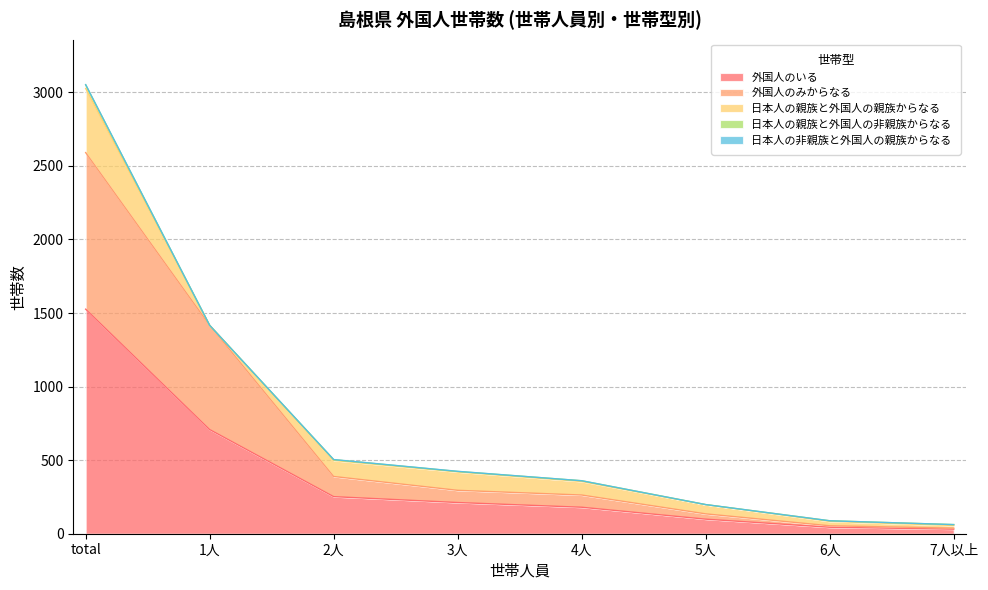

Between 1人 and 6人, which series saw the biggest shift?

外国人のみからなる